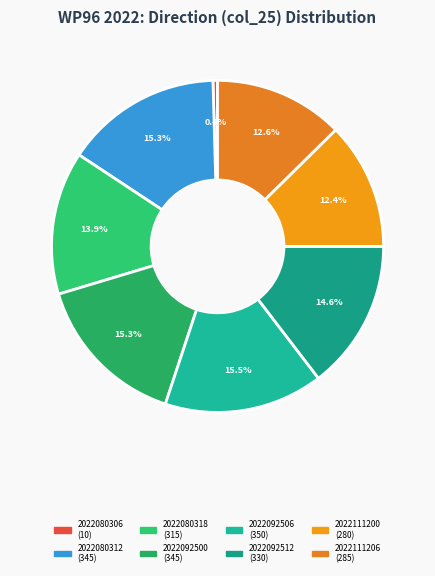

Does 2022092506 account for over 50% of the chart?

No